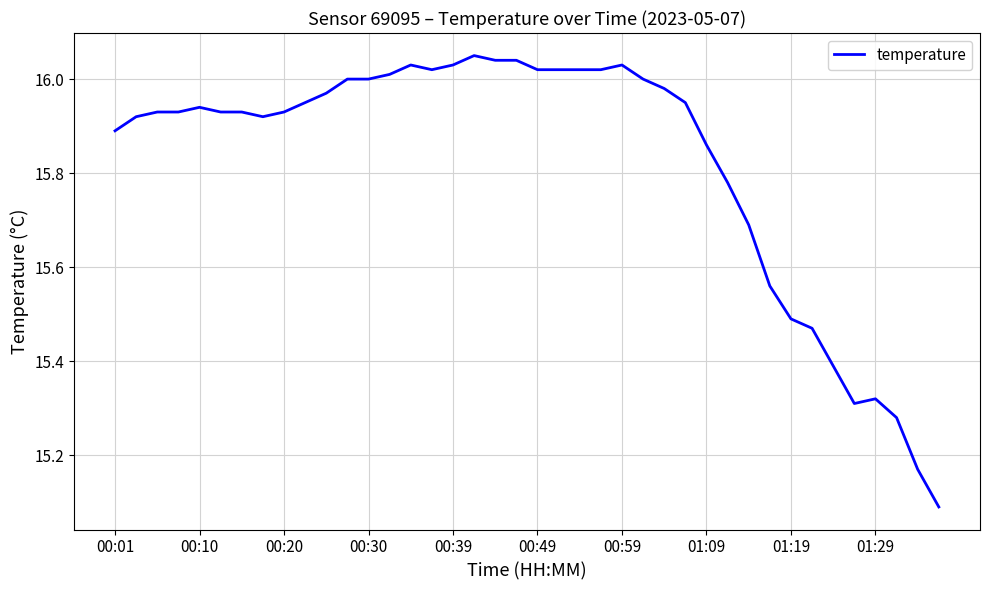

Is this an area chart (filled region under the line)?

No